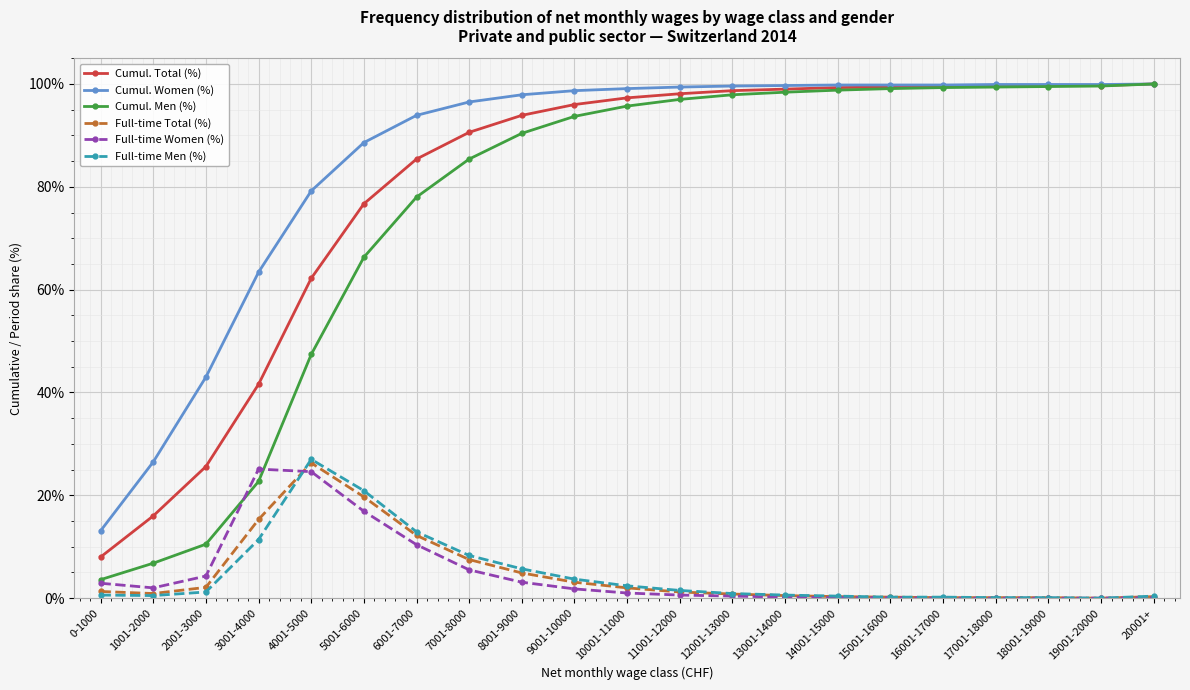

What position from the right is 18001-19000?

3